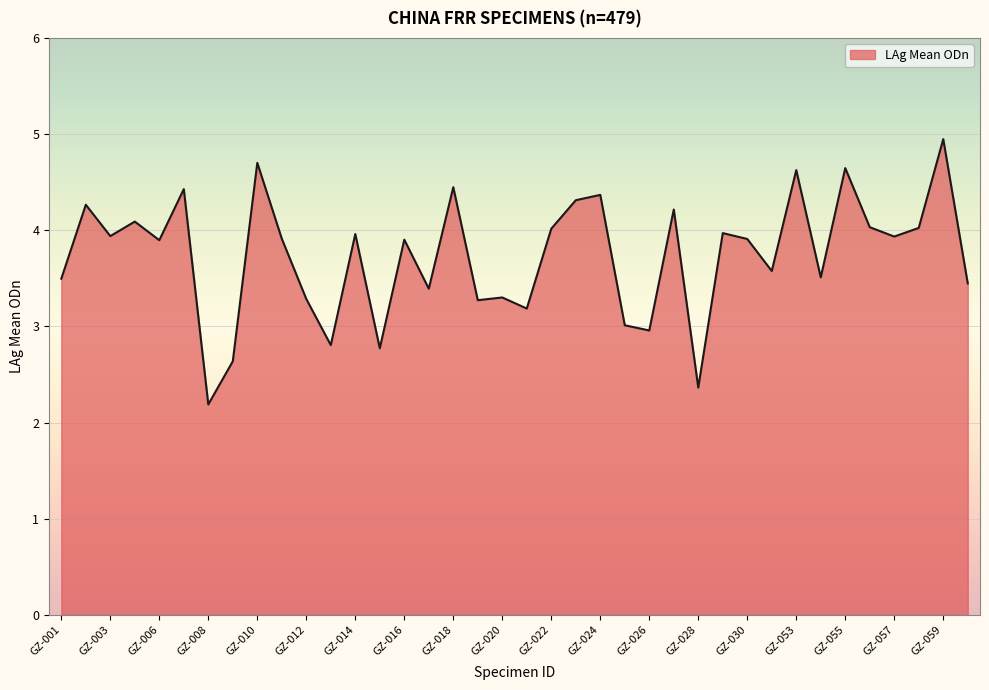

What is the difference between the second highest and minimum values?

2.5